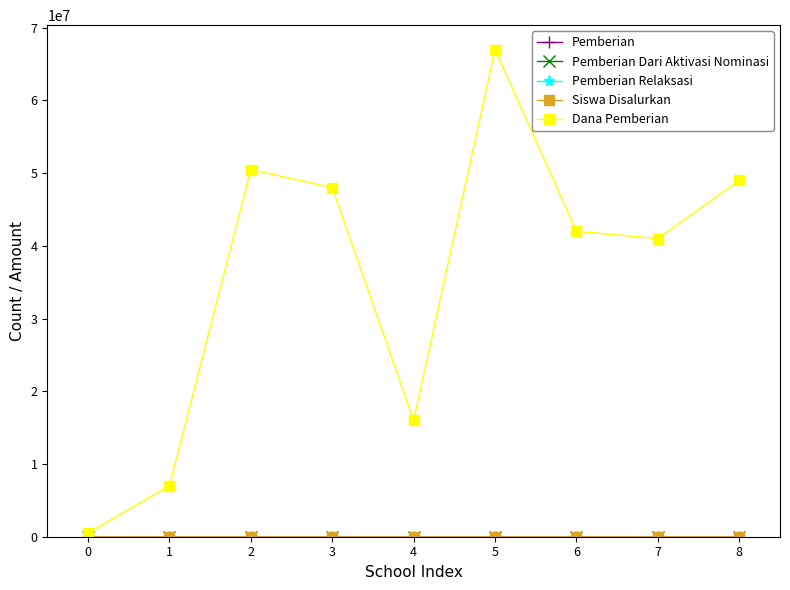

What is the greatest value displayed?

67000000